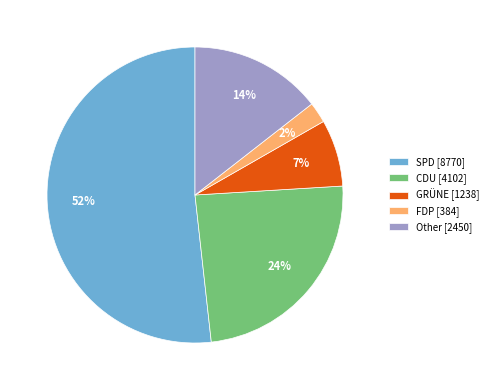

What percentage is the FDP [384] slice, to the nearest percent?

2%